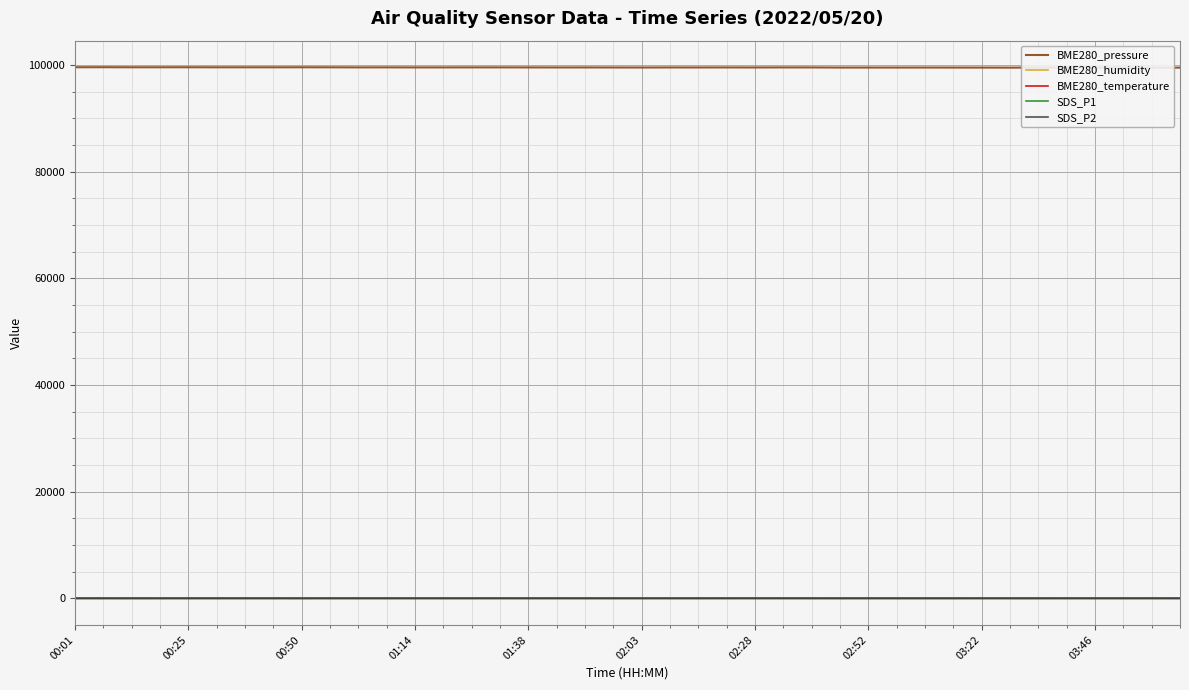

True or false: BME280_pressure and SDS_P1 intersect in this chart.

False